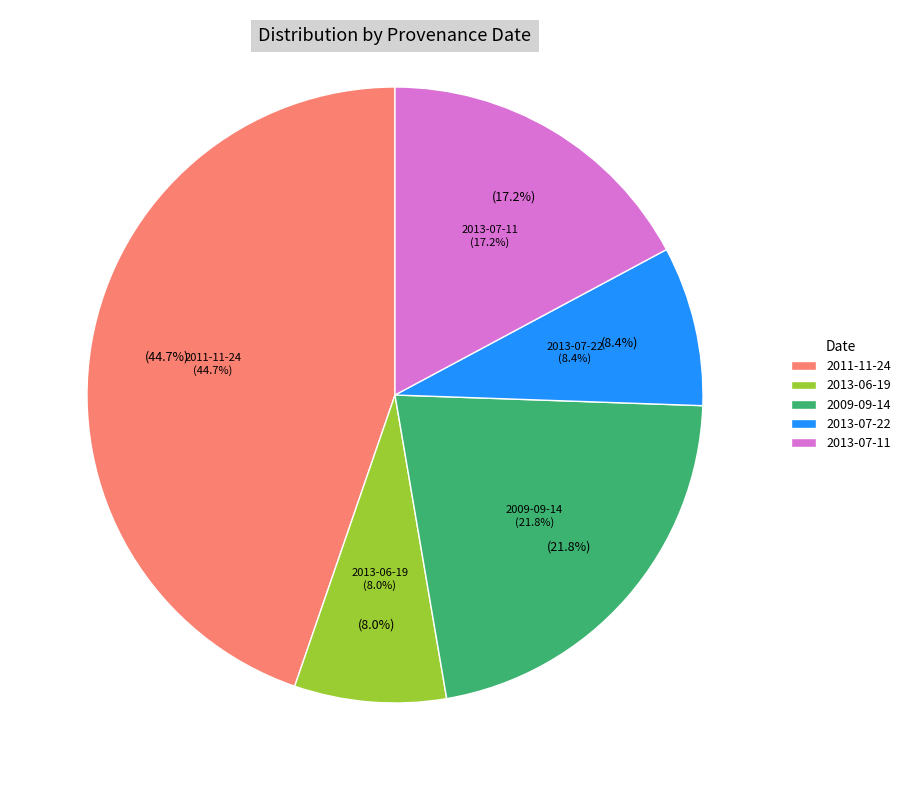

What portion of the pie excludes 2013-06-19?

92.0%